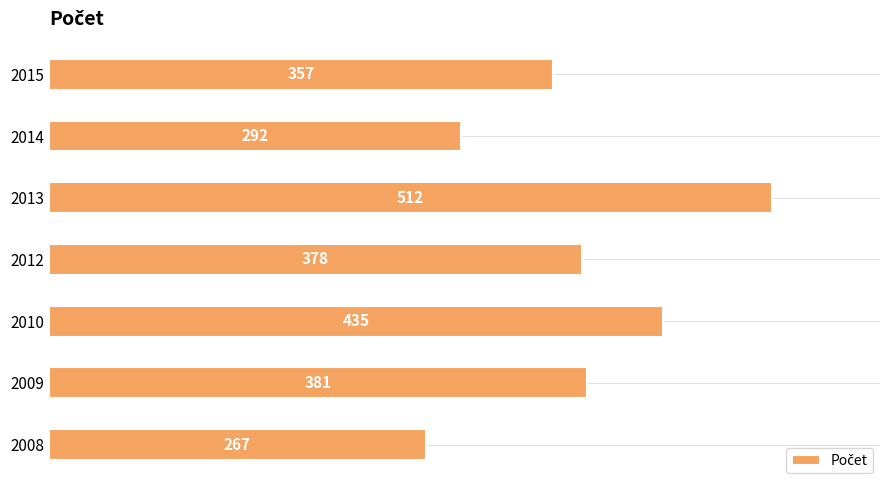

Count the values in the range 292 to 435.

5